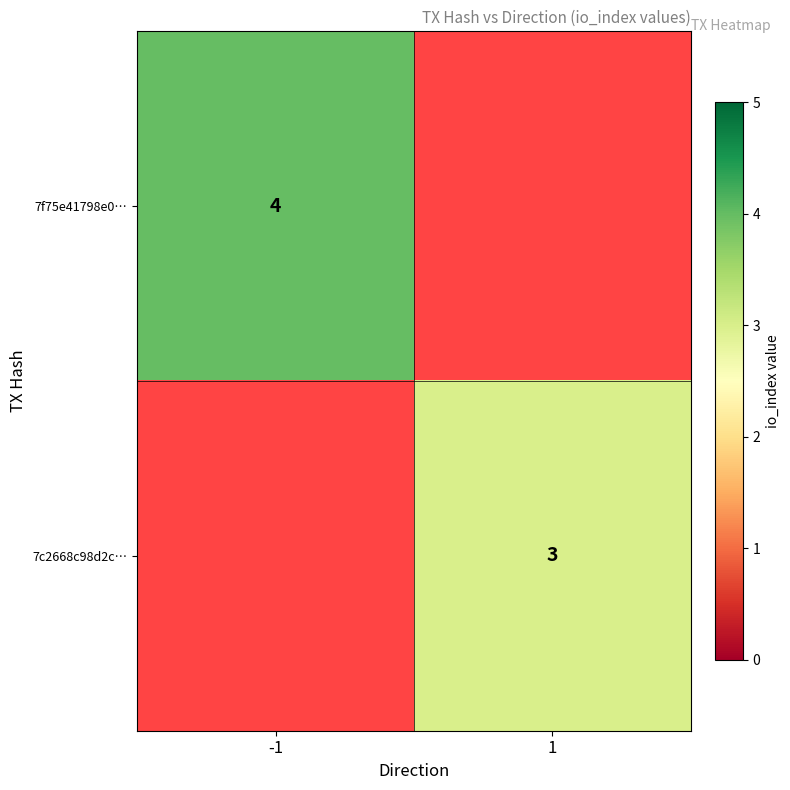

Is the value of 7c2668c98d2c… at 1 greater than the value of 7f75e41798e0… at -1?

No